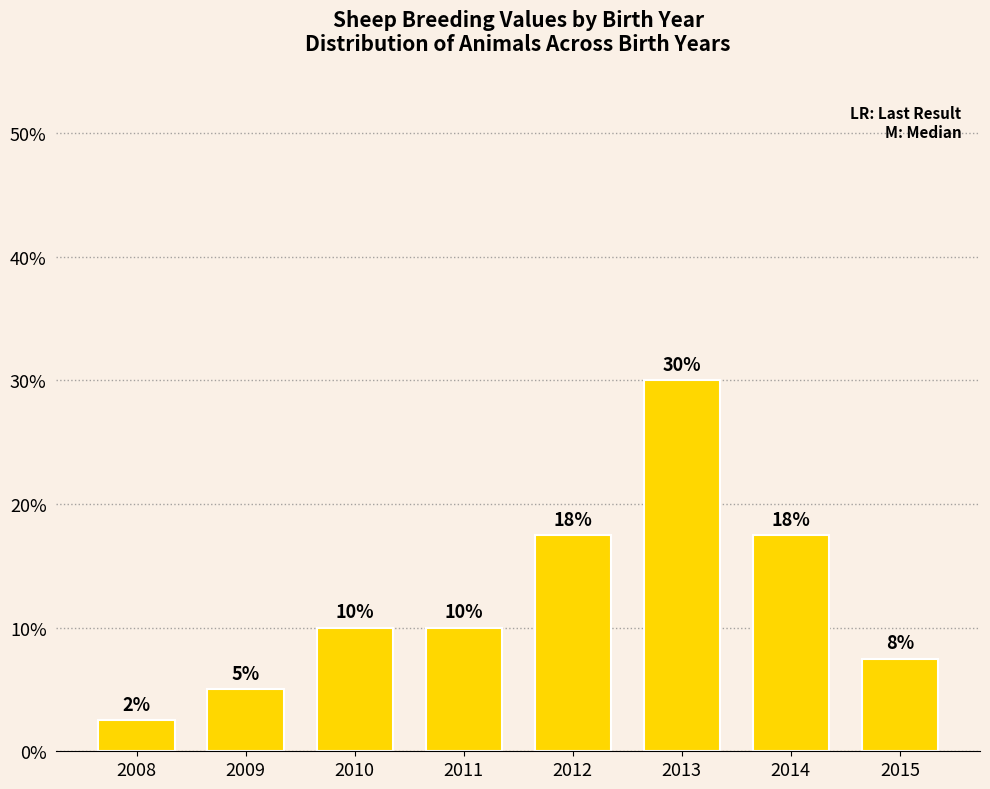

What is the difference between the values at 2014 and 2008?

15.0